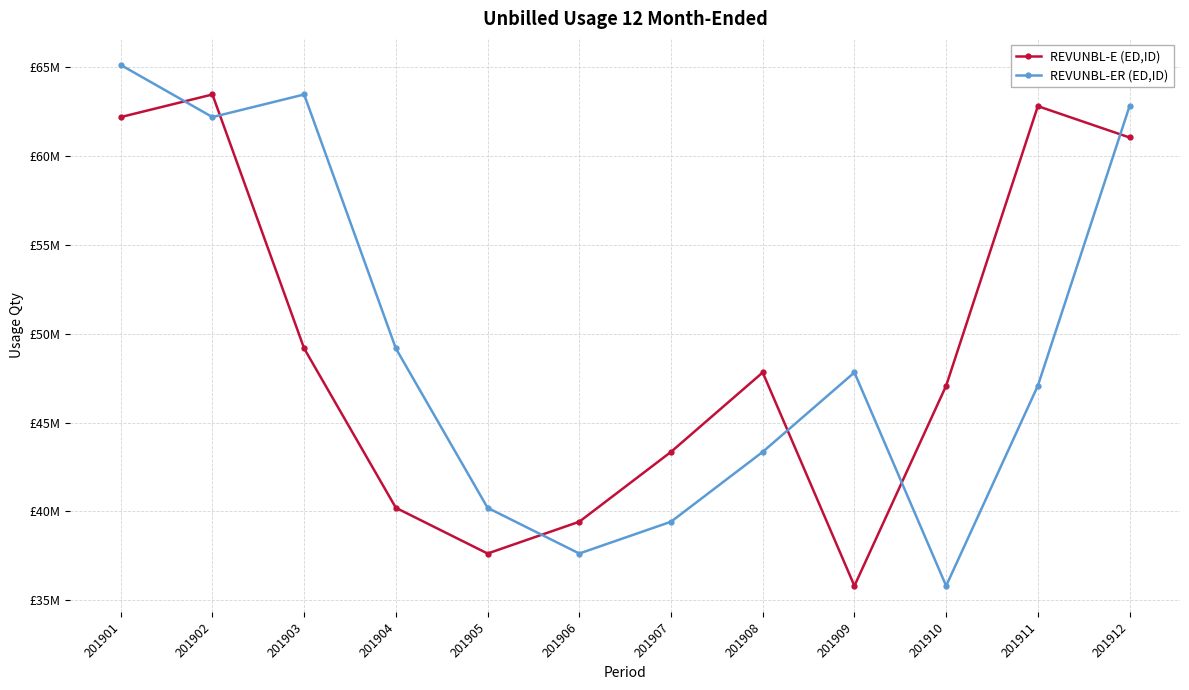

What are all the series names shown in the legend?

REVUNBL-E (ED,ID), REVUNBL-ER (ED,ID)